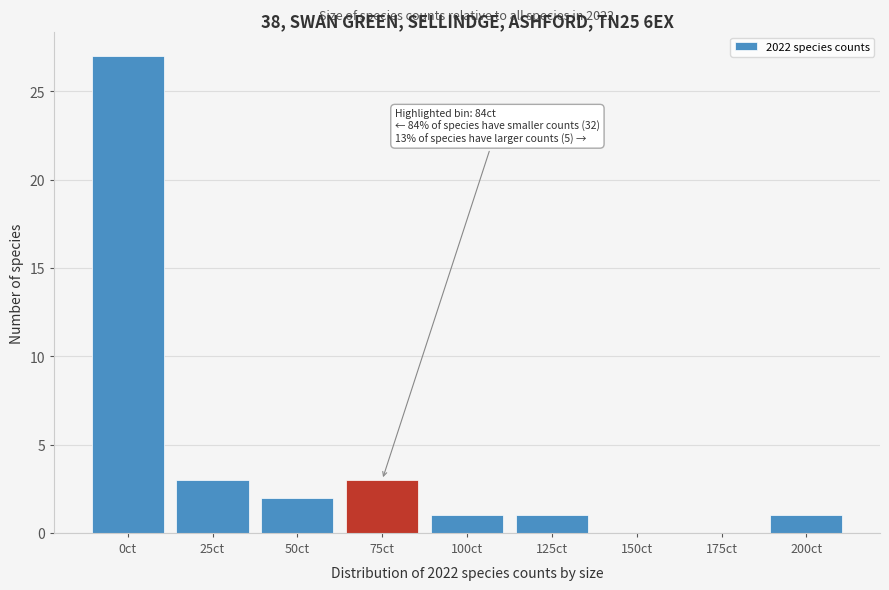

Reading left to right, what are all the values shown in this chart?

0ct=27	25ct=3	50ct=2	75ct=3	100ct=1	125ct=1	150ct=0	175ct=0	200ct=1